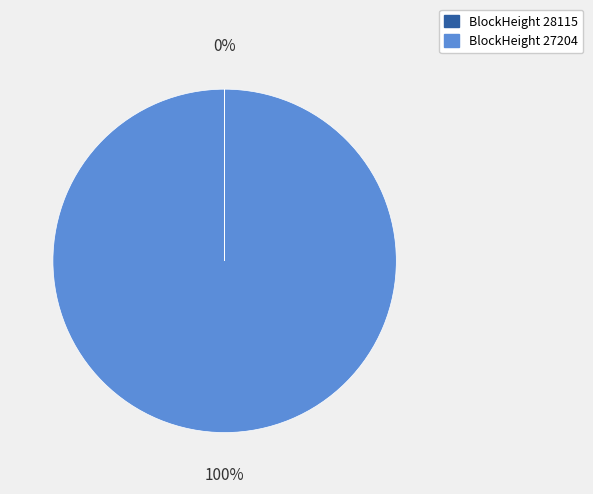

To the nearest percent, what is the average slice percentage?

50%